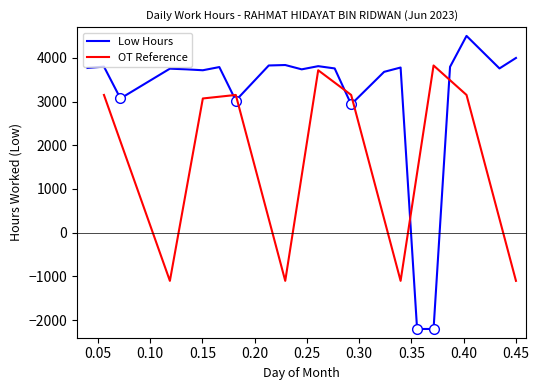

What is the sum of the values at 13 and 14?

7569.5